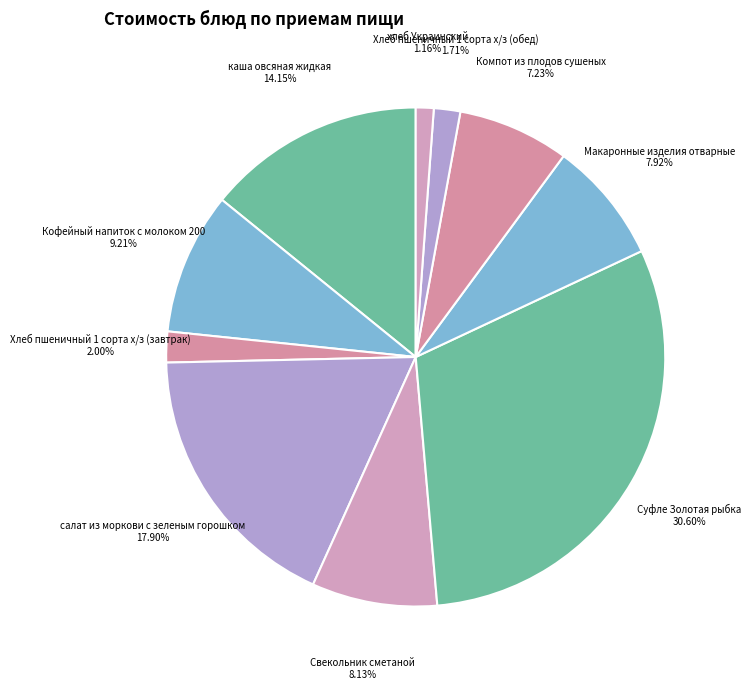

What is the largest slice in the pie chart?

Суфле Золотая рыбка